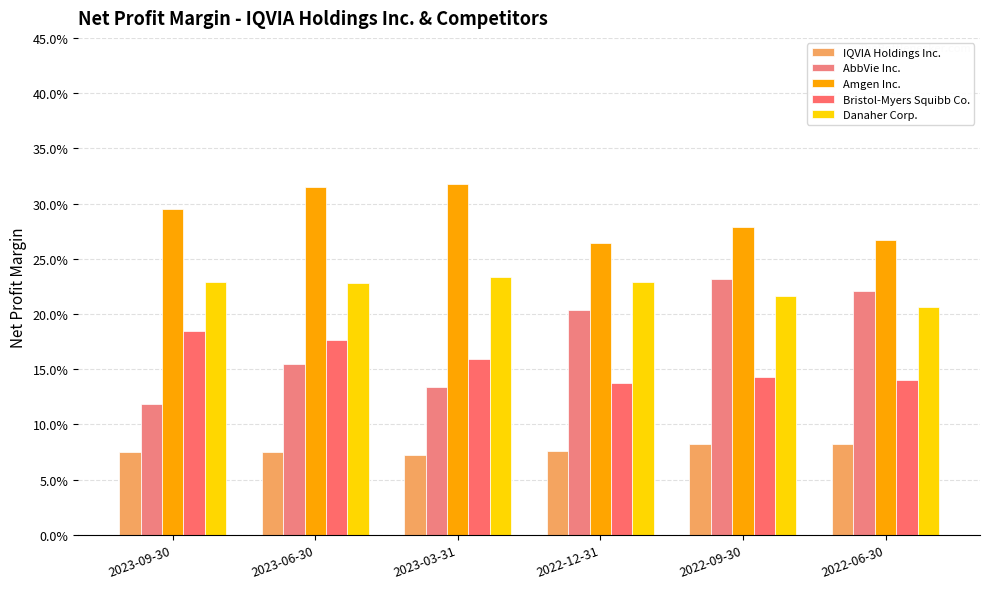

Are the bars horizontal?

No